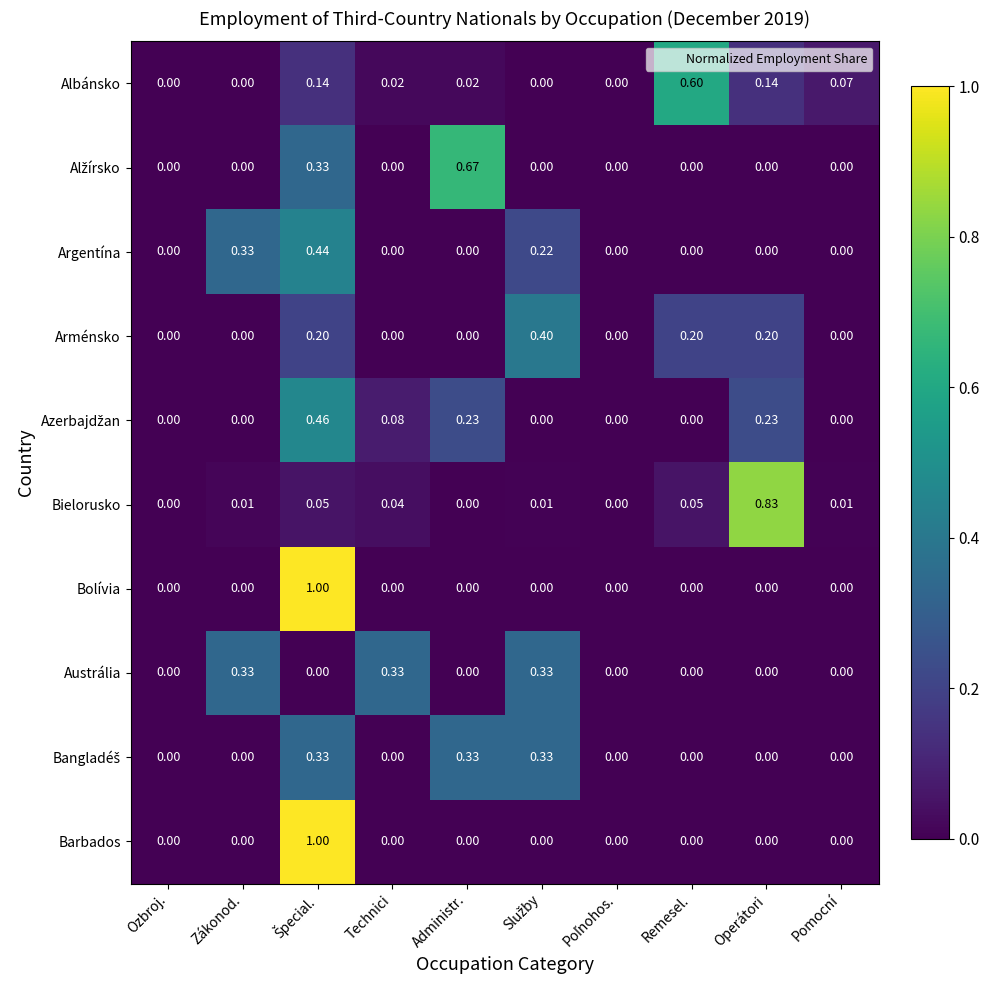

What is the total value across all series at Remesel.?

0.9